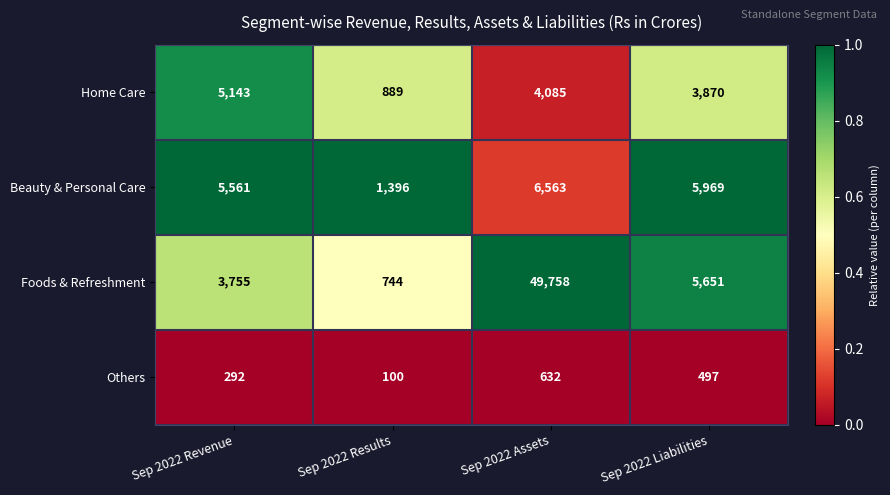

List the labels in order of Others value, largest first.

Sep 2022 Assets, Sep 2022 Liabilities, Sep 2022 Revenue, Sep 2022 Results